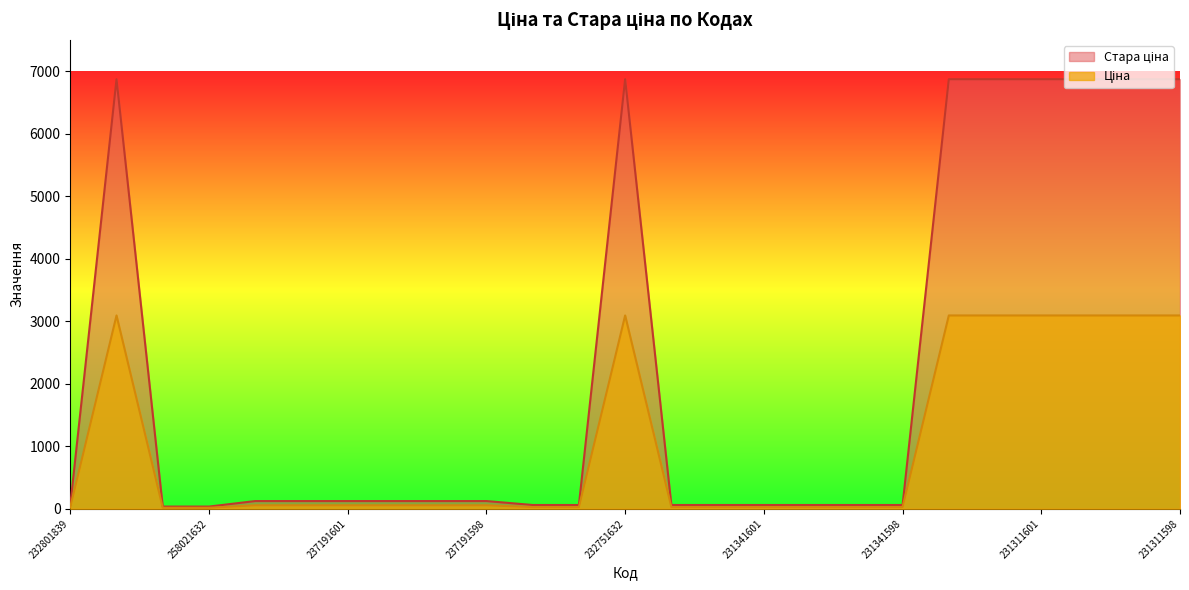

What is the difference between the maximum and second lowest values in the Стара ціна series?

6834.8